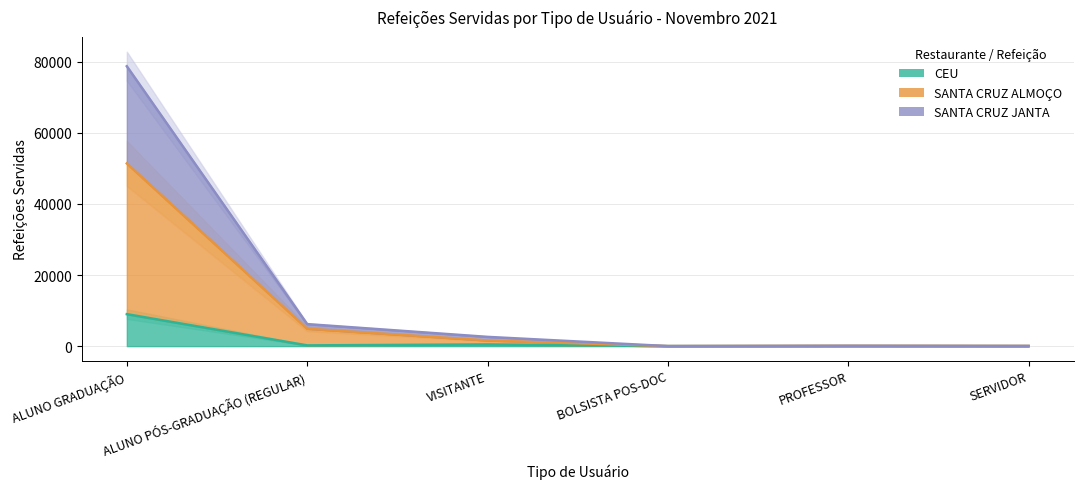

What is the difference between the maximum and second lowest values in the CEU series?

8989